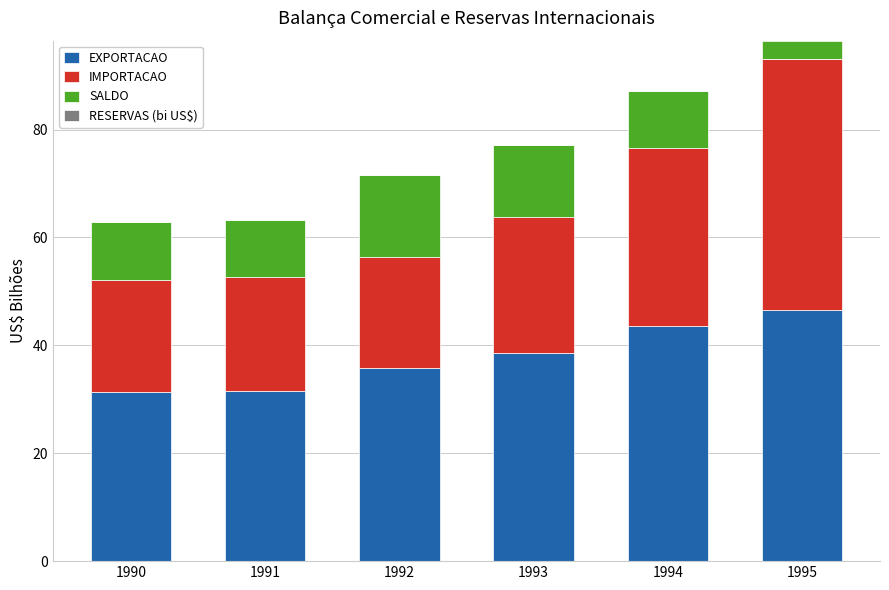

At 1991, list the series in order from largest to smallest.

EXPORTACAO, IMPORTACAO, SALDO, RESERVAS (bi US$)